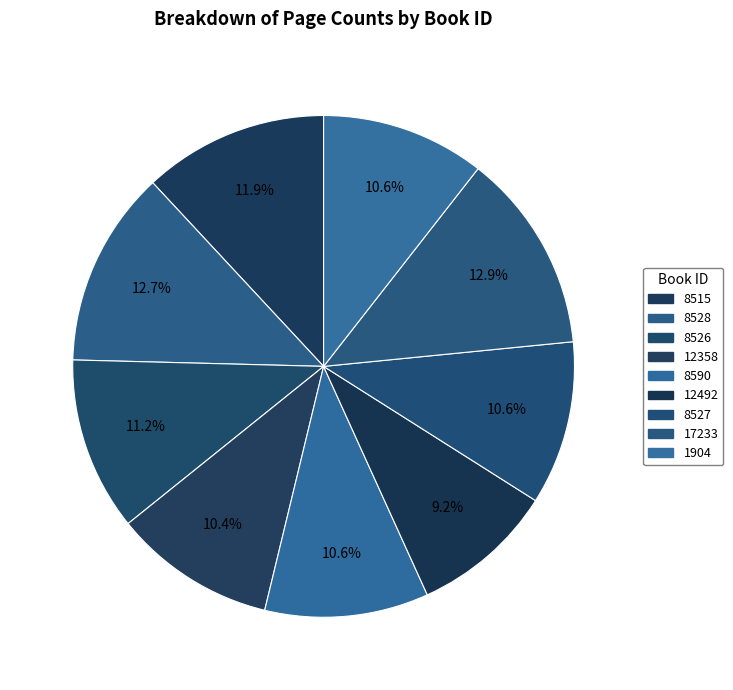

Which slice is the smallest?

12492